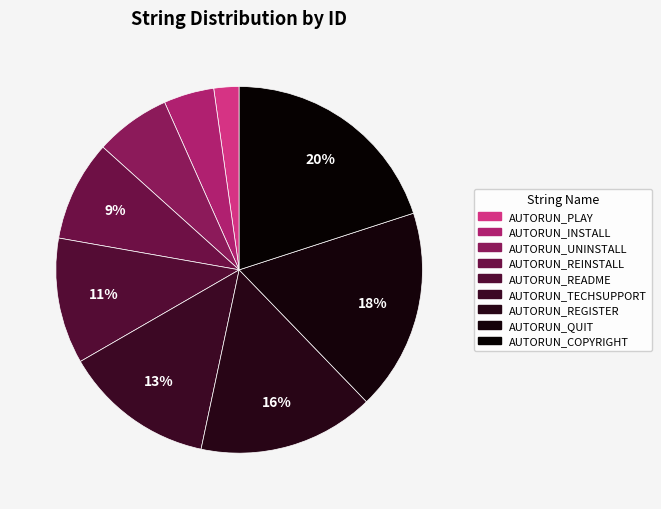

Which category has the biggest portion of the pie?

AUTORUN_COPYRIGHT